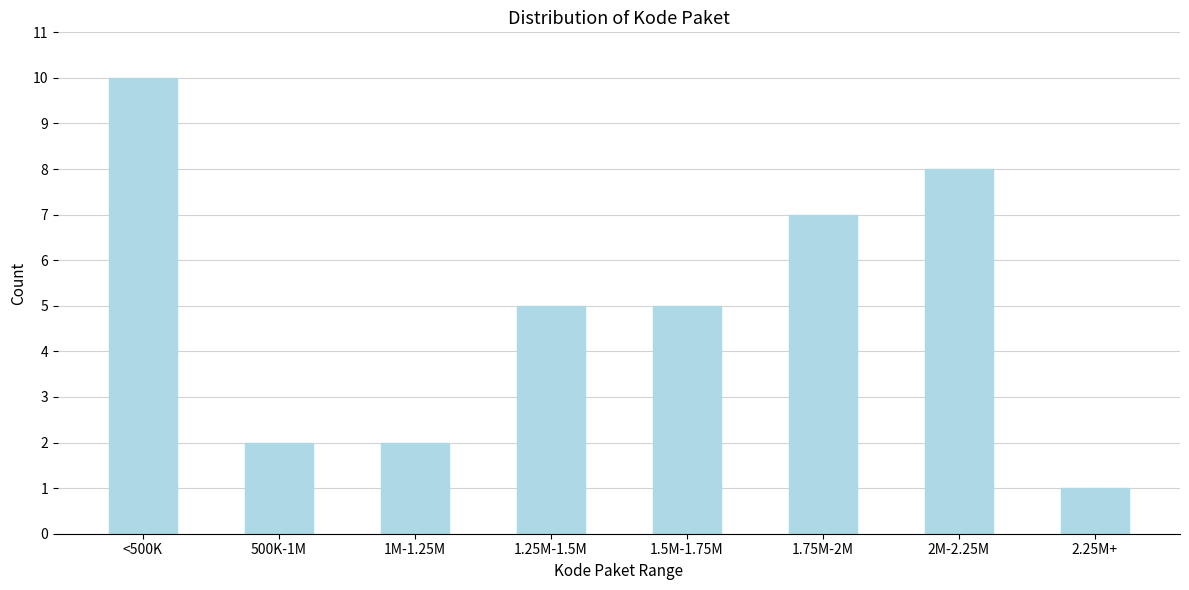

Reading left to right, what are all the values shown in this chart?

10	2	2	5	5	7	8	1